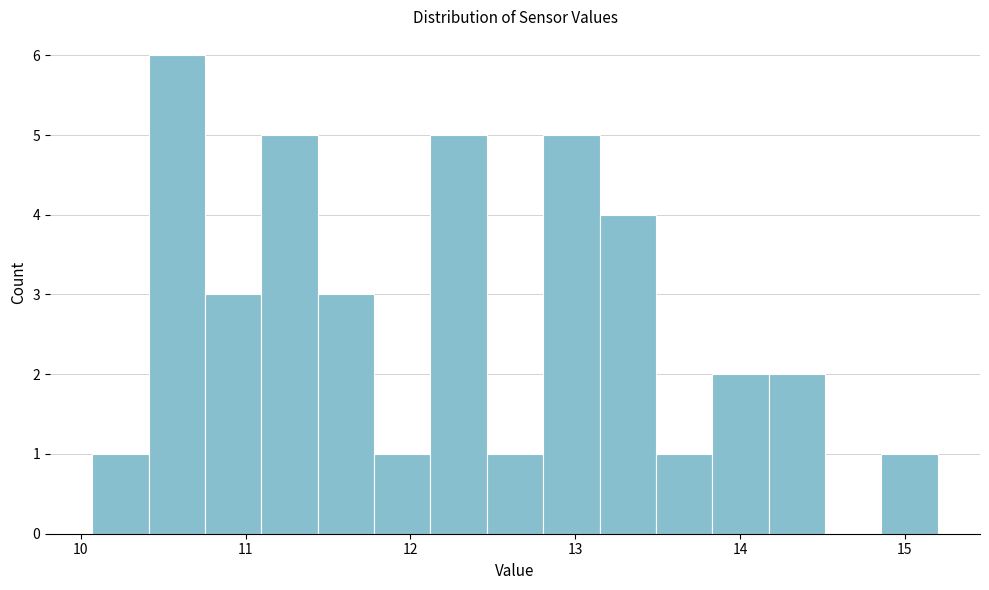

Around what value on the x-axis is the tallest bar? Give the approximate position of its centre, as read against the axis.

10.6